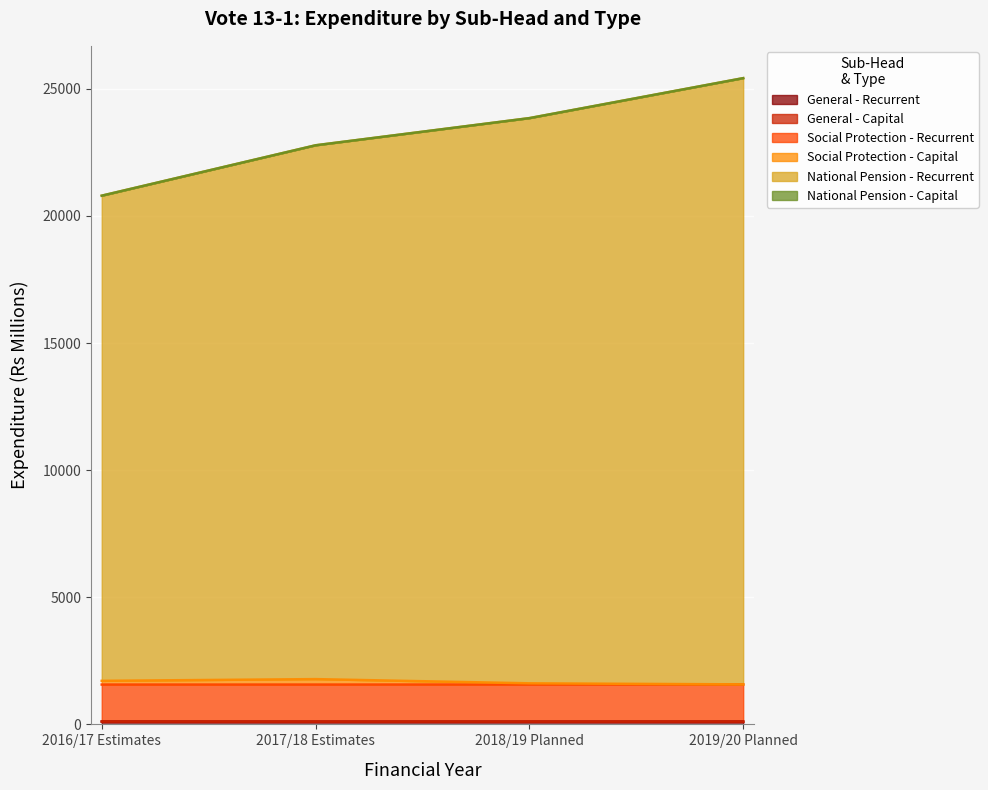

True or false: Social Protection - Recurrent has more than 1 points higher than both neighbors.

False